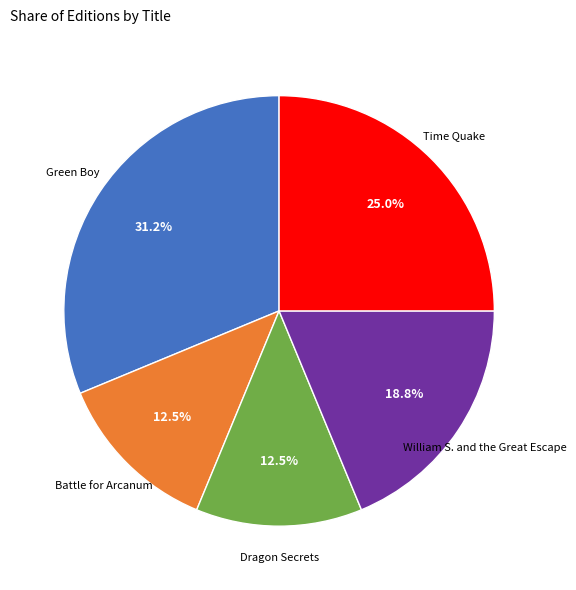

To the nearest percent, what percentage of the pie is William S. and the Great Escape?

19%